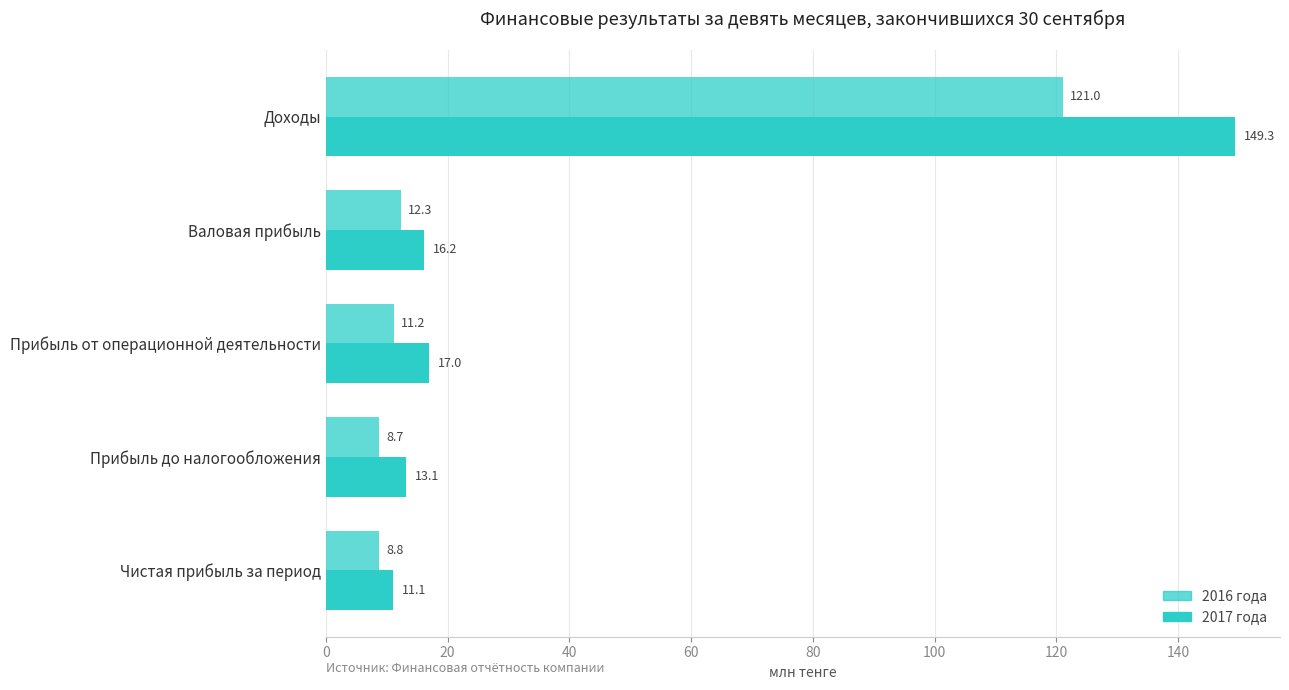

What is the sum of all 2016 года values?

162.0